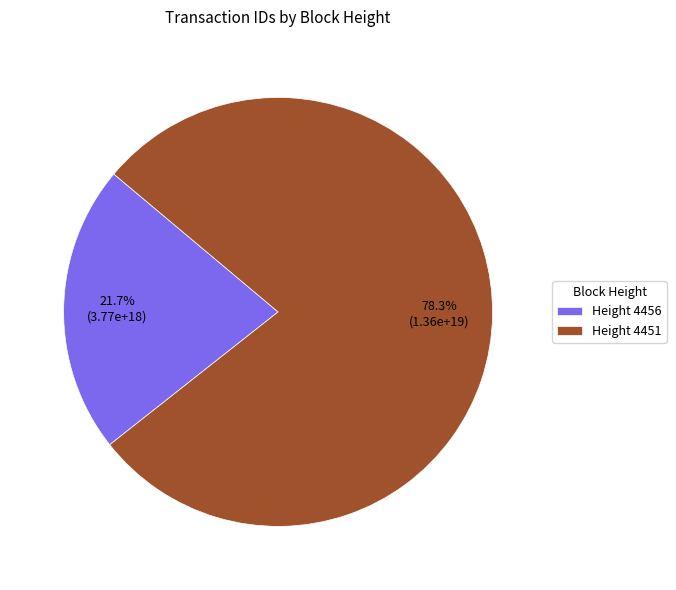

Which category has the smallest portion of the pie?

Height 4456